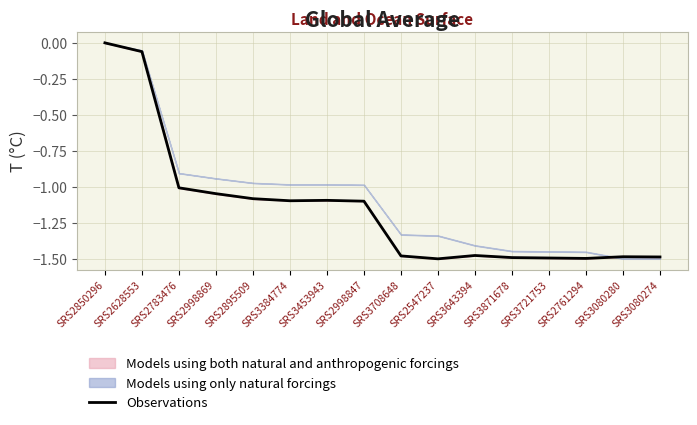

What is the change in value from SRS2998869 to SRS3721753?

-0.4